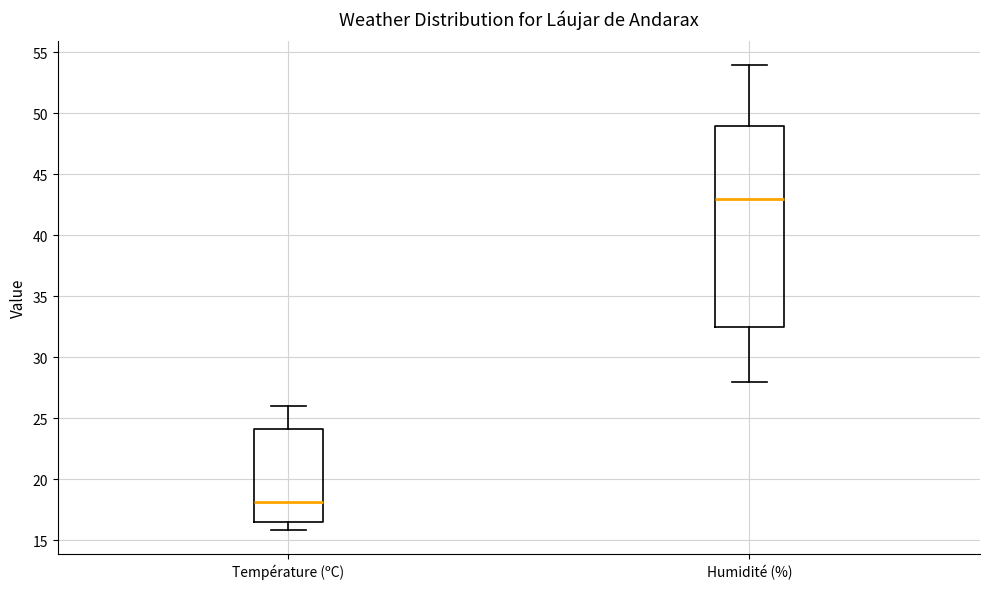

Which box has the lowest median line?

Température (ºC)